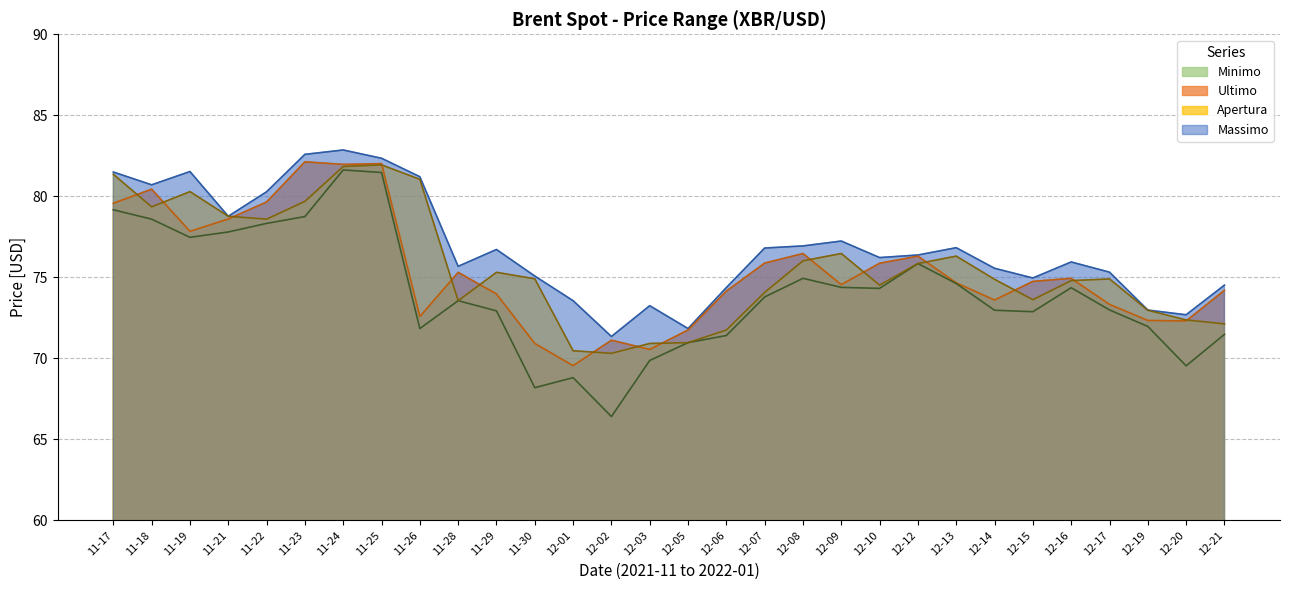

True or false: Massimo has a value of 34.6 at 11-22.

False